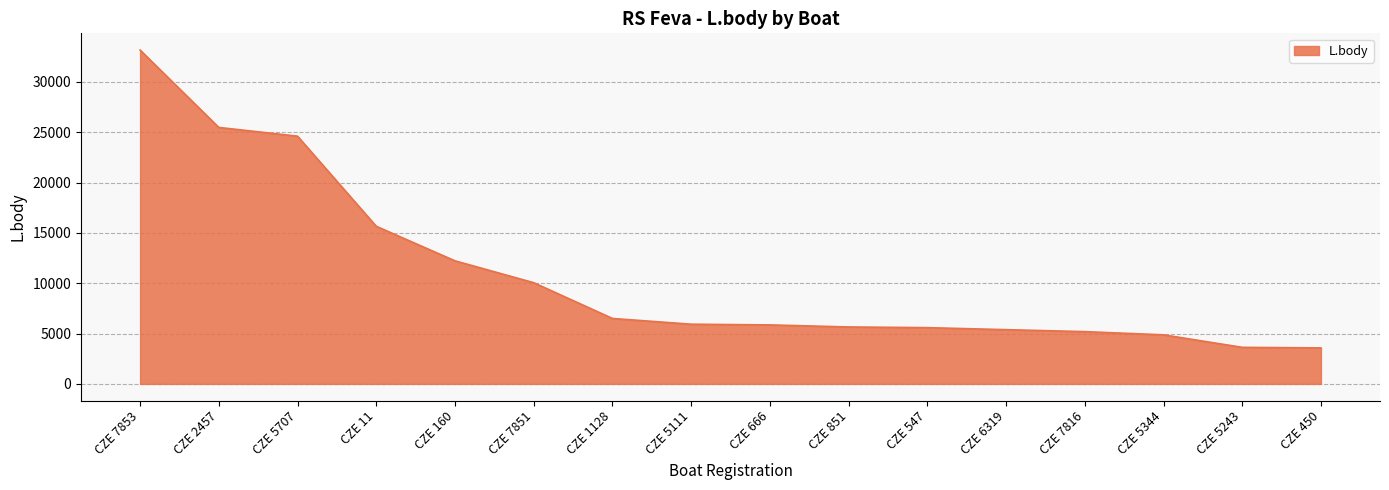

What is the smallest value displayed?

3577